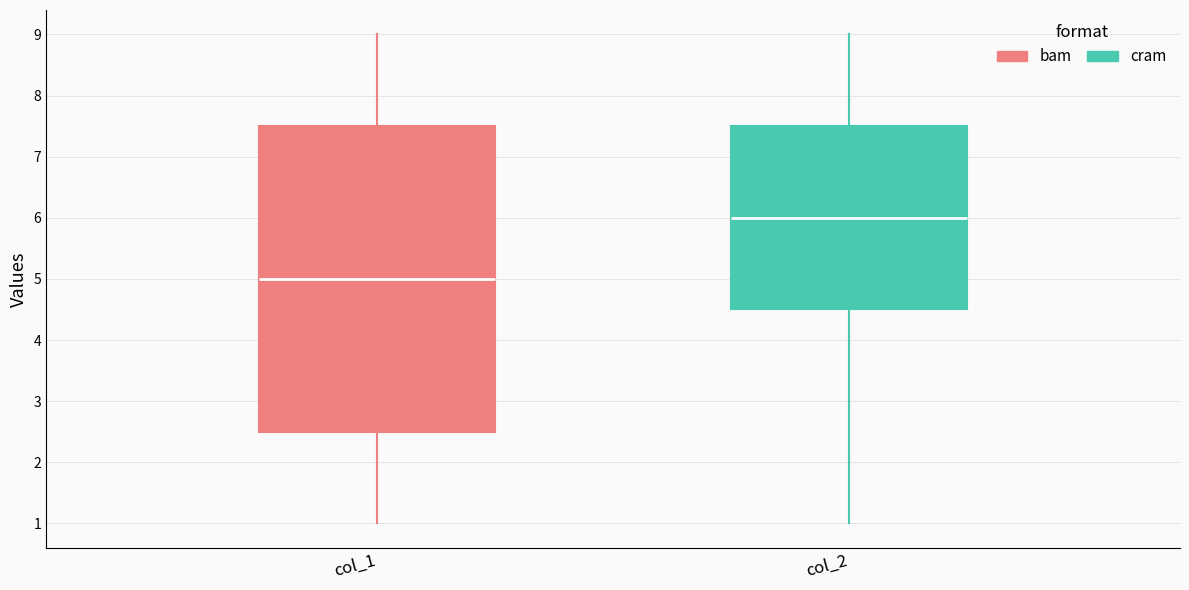

Where is the upper edge of the box for col_1 on the y-axis? The values are not printed on the chart, so give them approximately, as read against the axis.

7.5